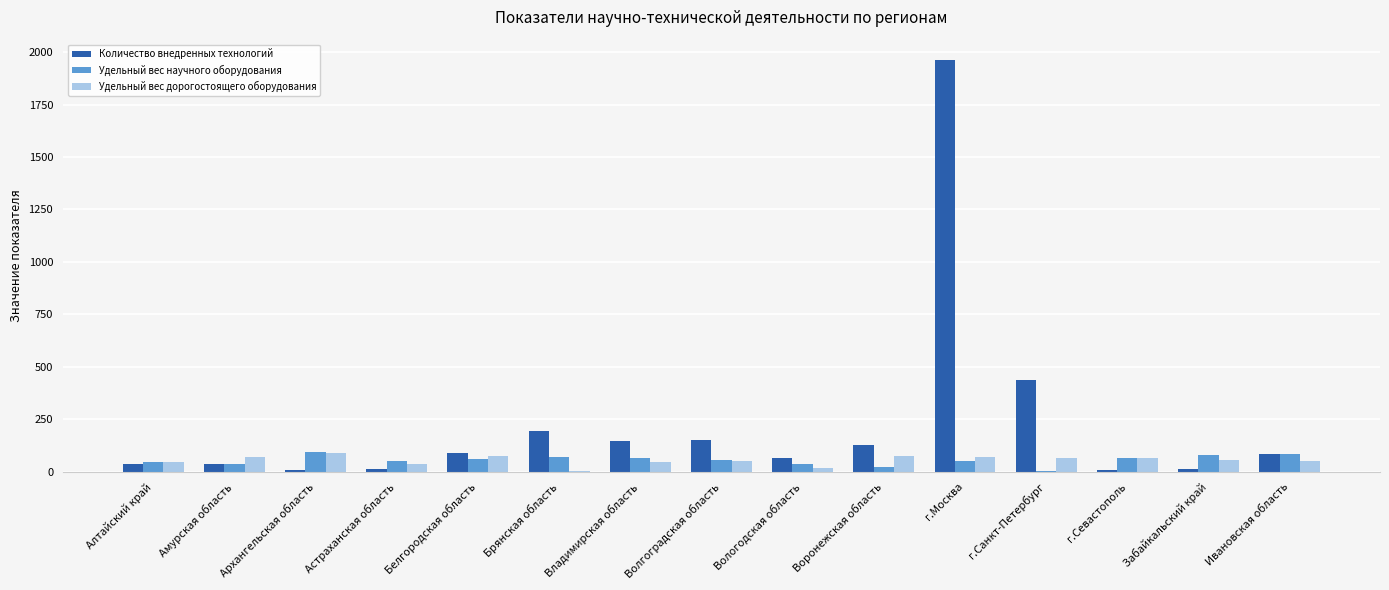

Which series has the largest range (max minus min)?

Количество внедренных технологий